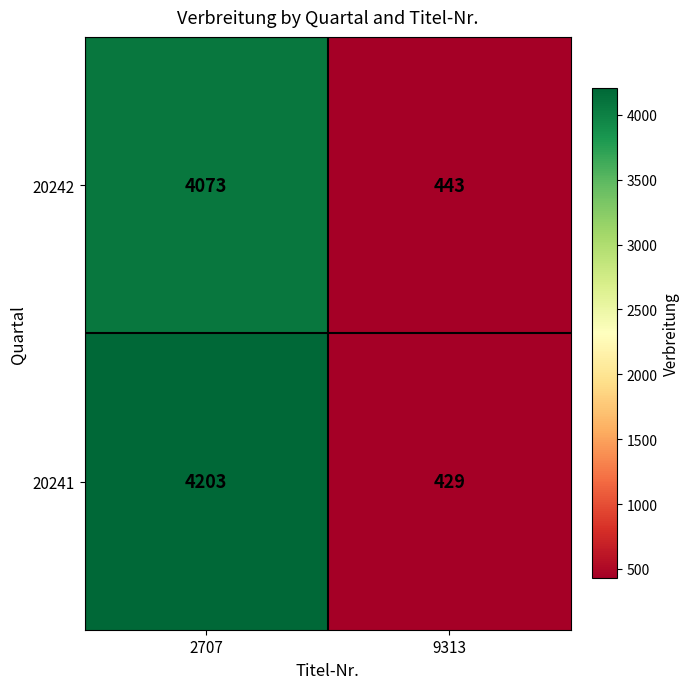

What is the maximum value shown in the chart?

4203